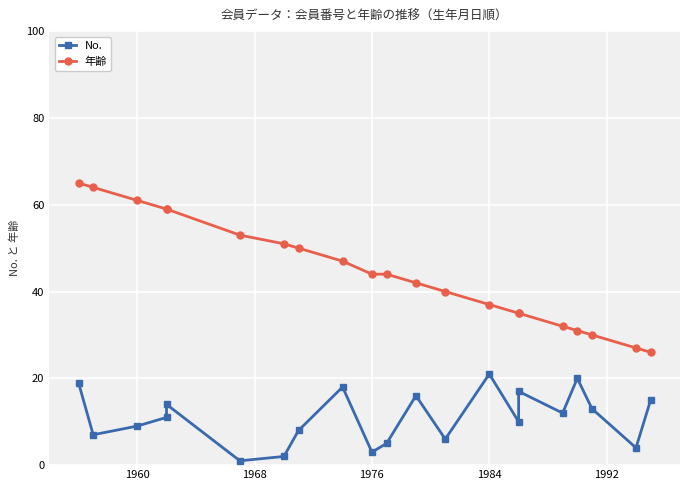

How many interior local peaks does the No. series have?

6